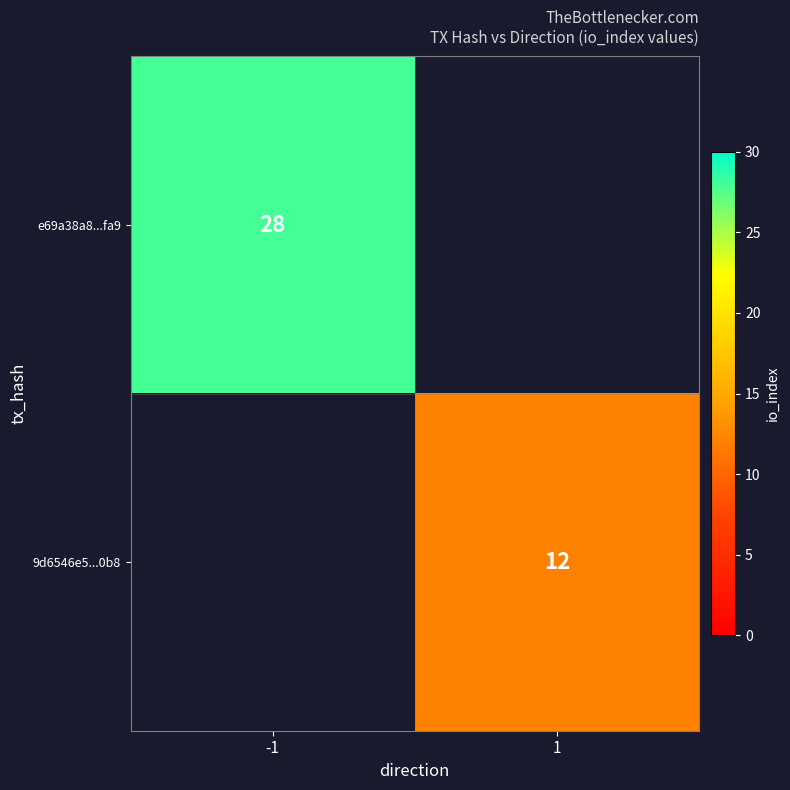

The value of e69a38a8...fa9 at -1 is 28. True or false?

True